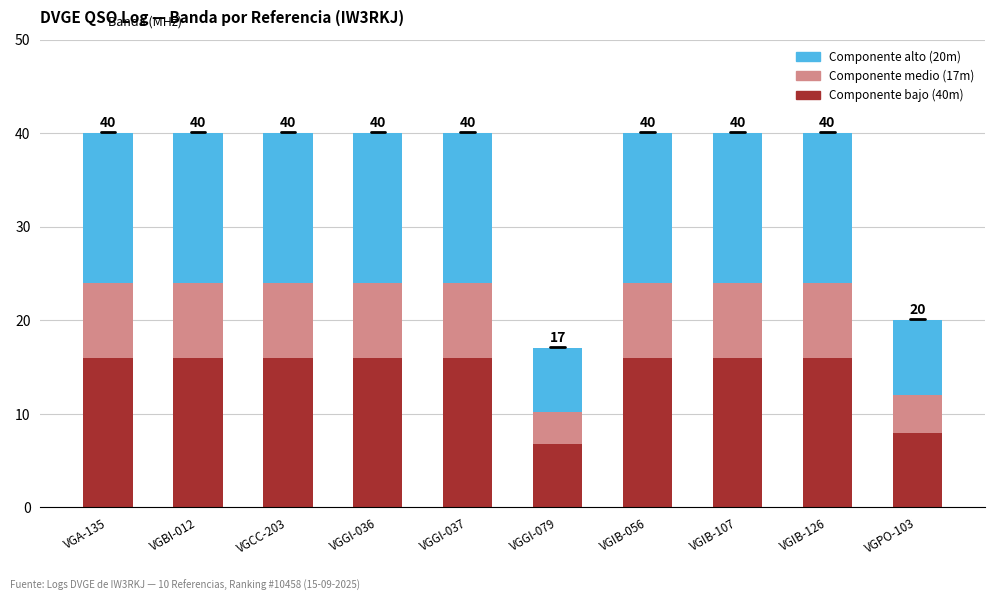

What is the total value across all series at VGGI-036?

40.0